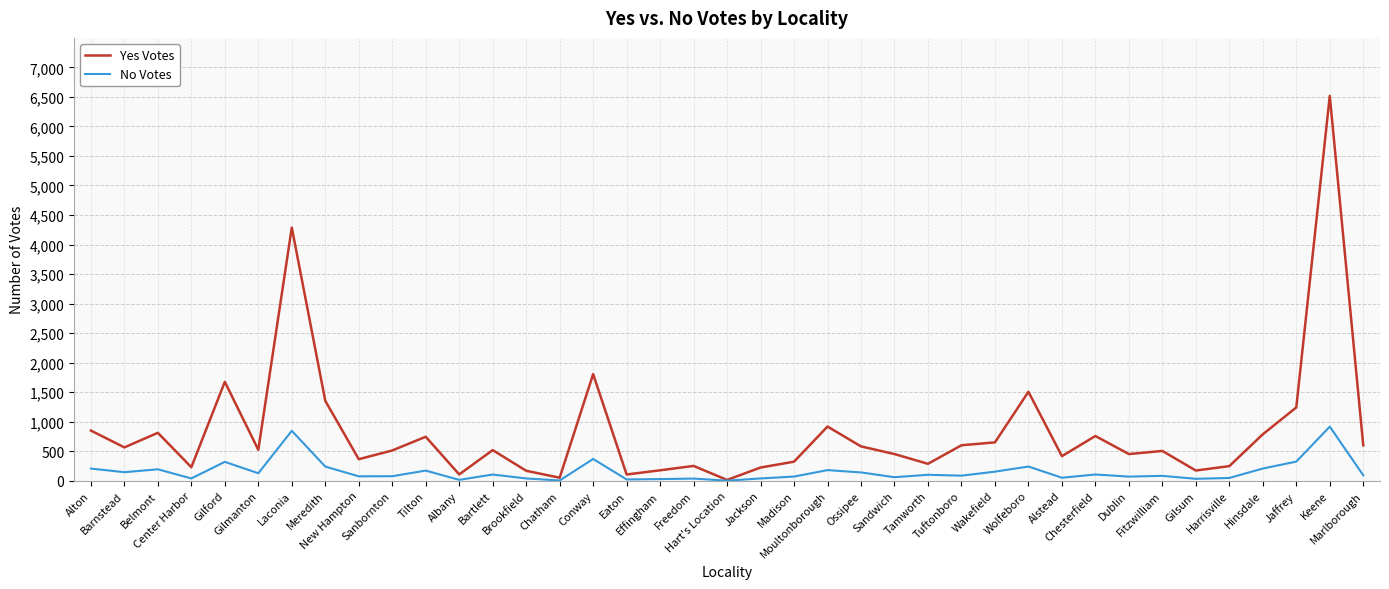

True or false: Yes Votes has more than 0 interior local peaks.

True